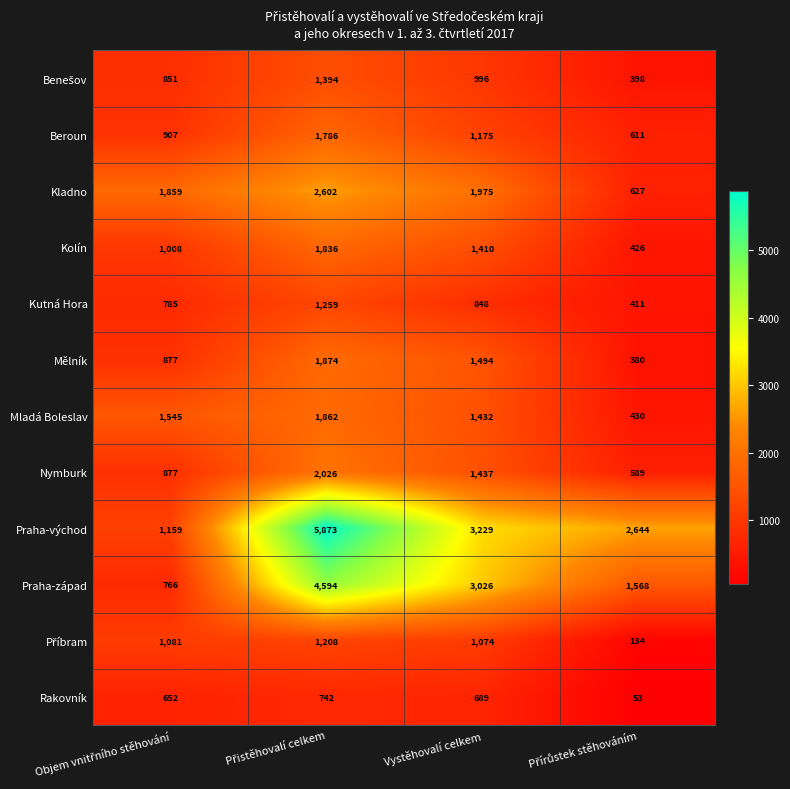

What is the sum of all Kladno values?

7063